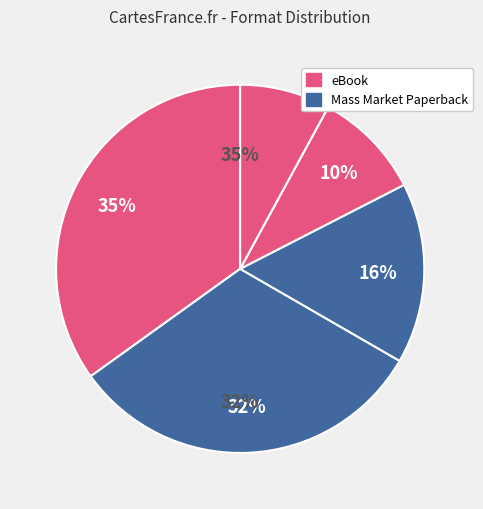

To the nearest percent, what is the average slice percentage?

20%